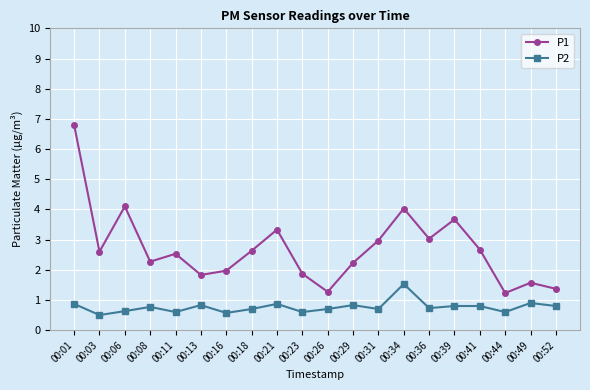

Between 00:08 and 00:21, which series saw the biggest shift?

P1